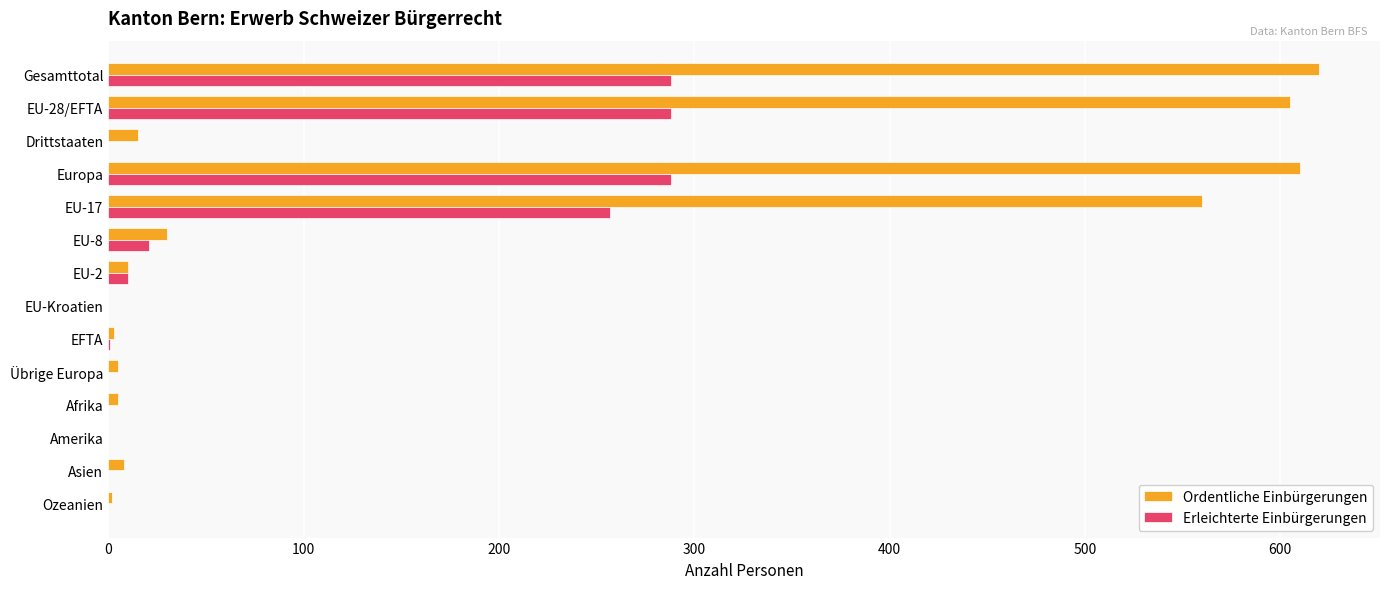

Is it true that Erleichterte Einbürgerungen equals 0 at Drittstaaten?

True